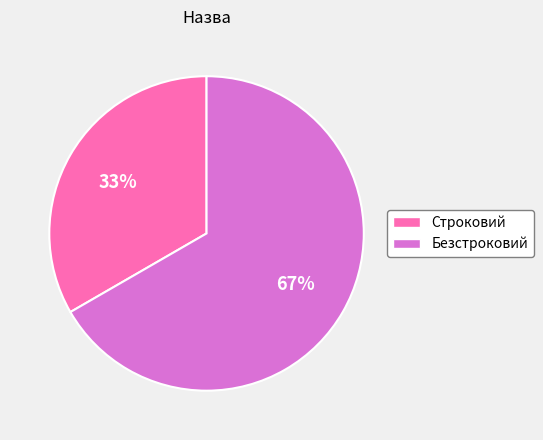

Combined, do Строковий and Безстроковий account for over 50%?

Yes